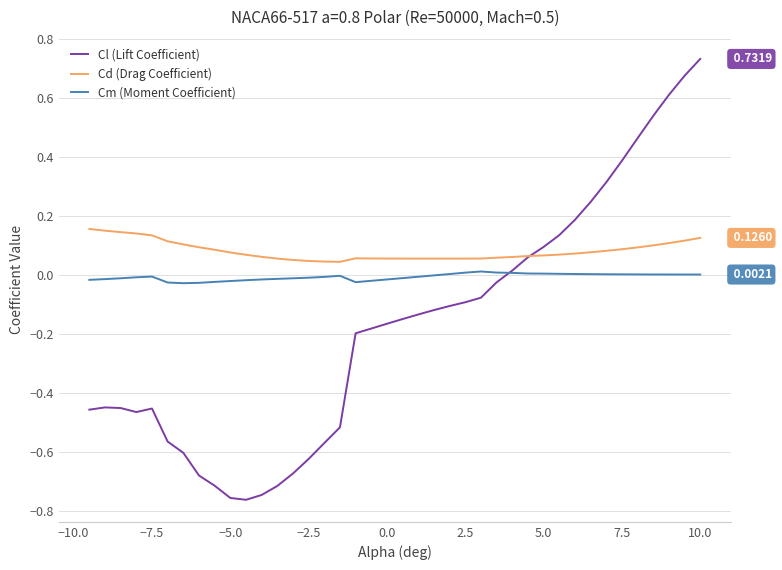

How many interior local peaks does the Cl (Lift Coefficient) series have?

2